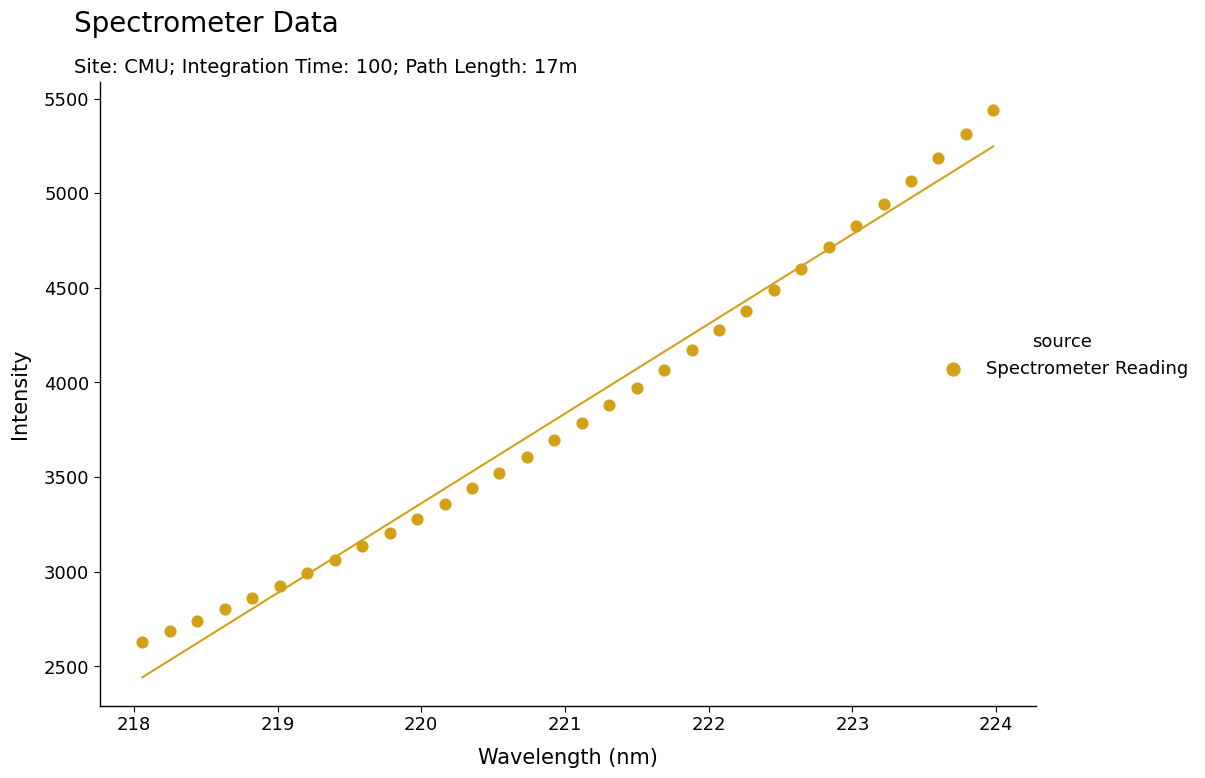

What is the range of X values (max minus min)?

5.9